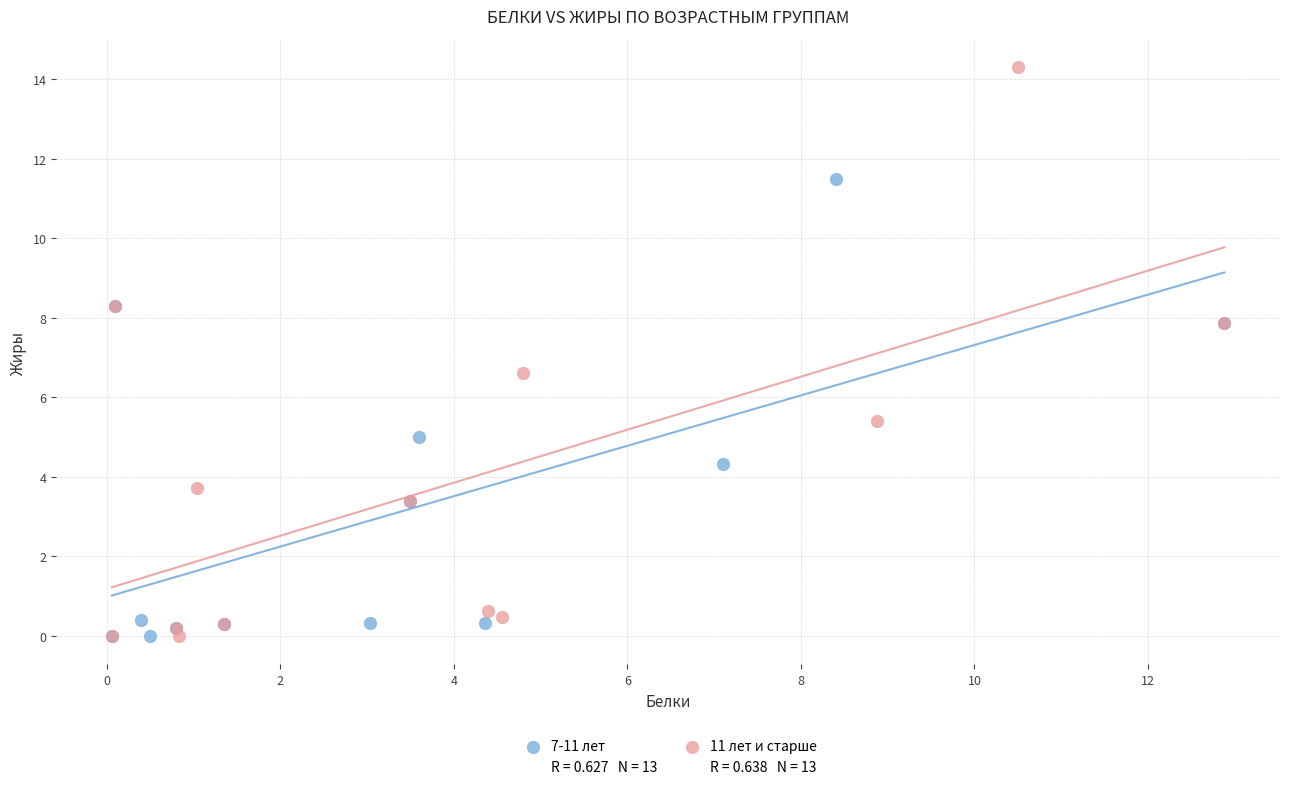

Which series has the largest Y range (max minus min)?

11 лет и старше